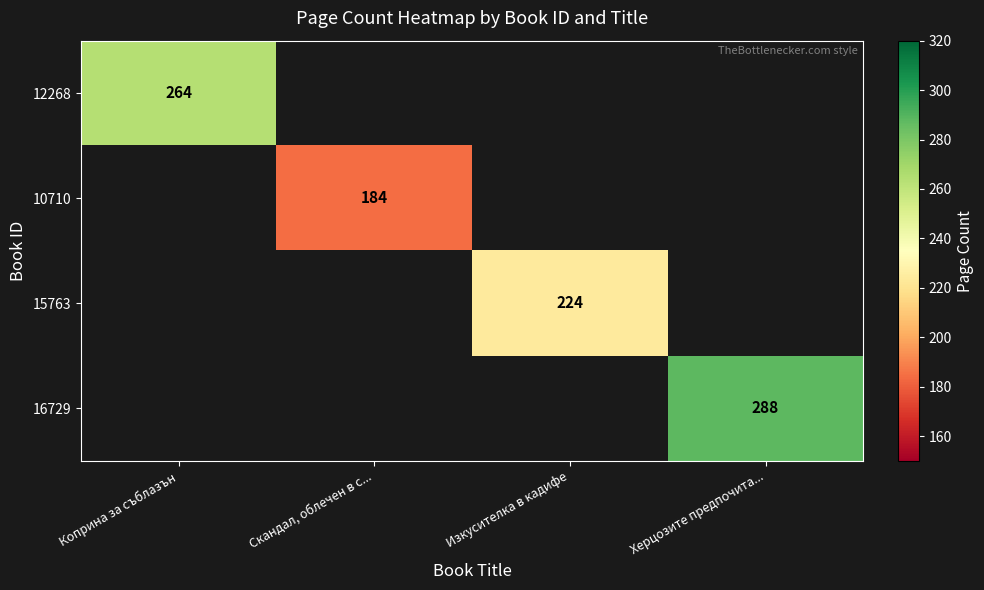

True or false: 10710 has a value of 184 at Скандал, облечен в с....

True